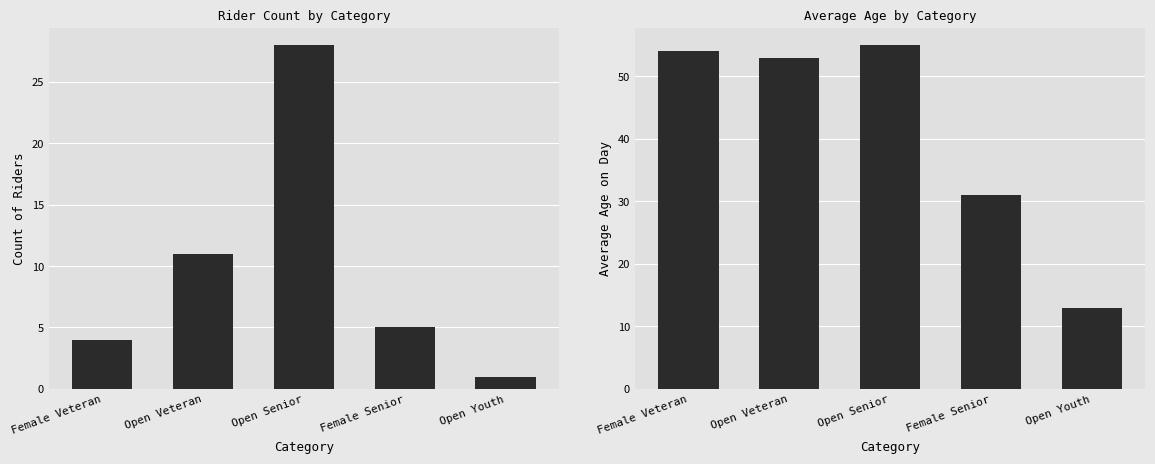

The Count series shows 11 at Open Veteran. True or false?

True